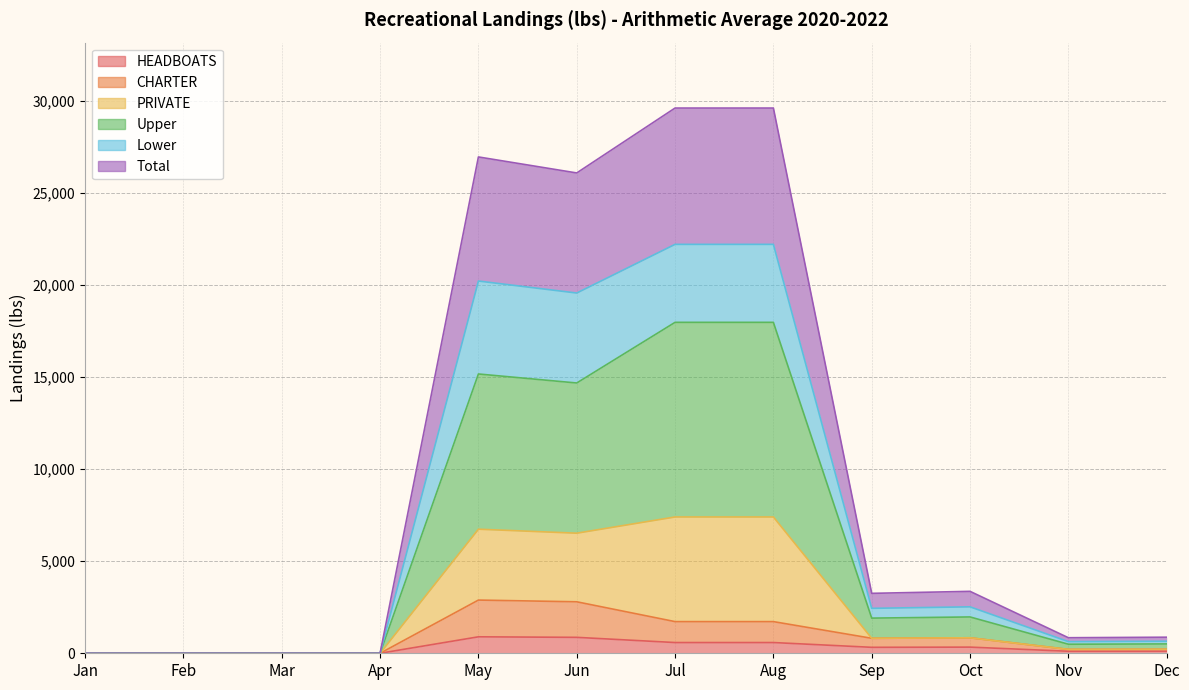

What is the highest value of the HEADBOATS series?

893.6